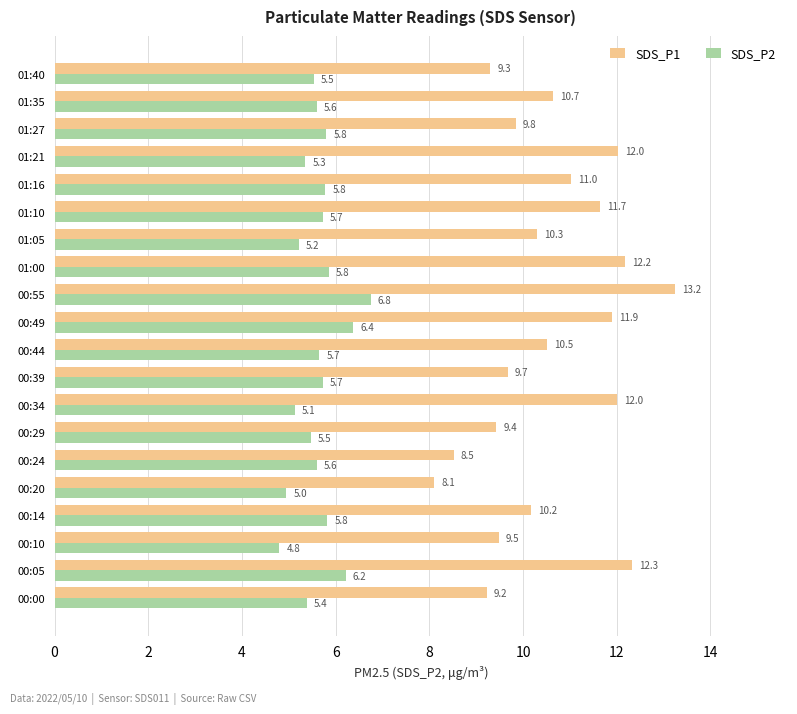

Rank the series by their maximum value, from lowest to highest.

SDS_P2, SDS_P1